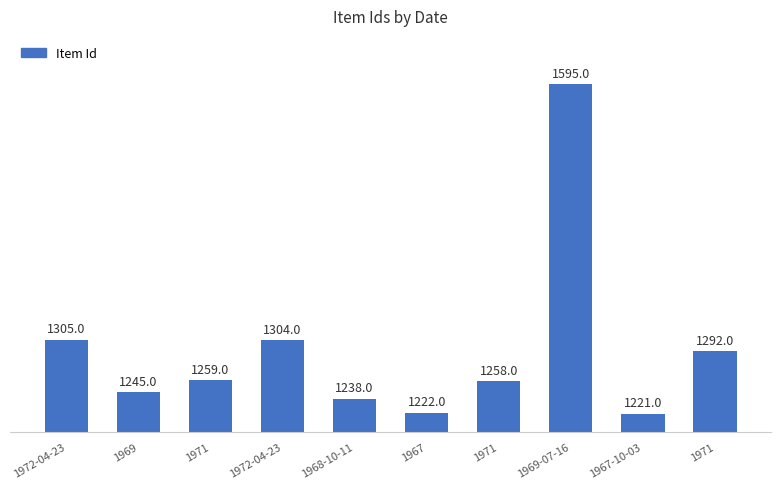

Count the number of categories in the chart.

10